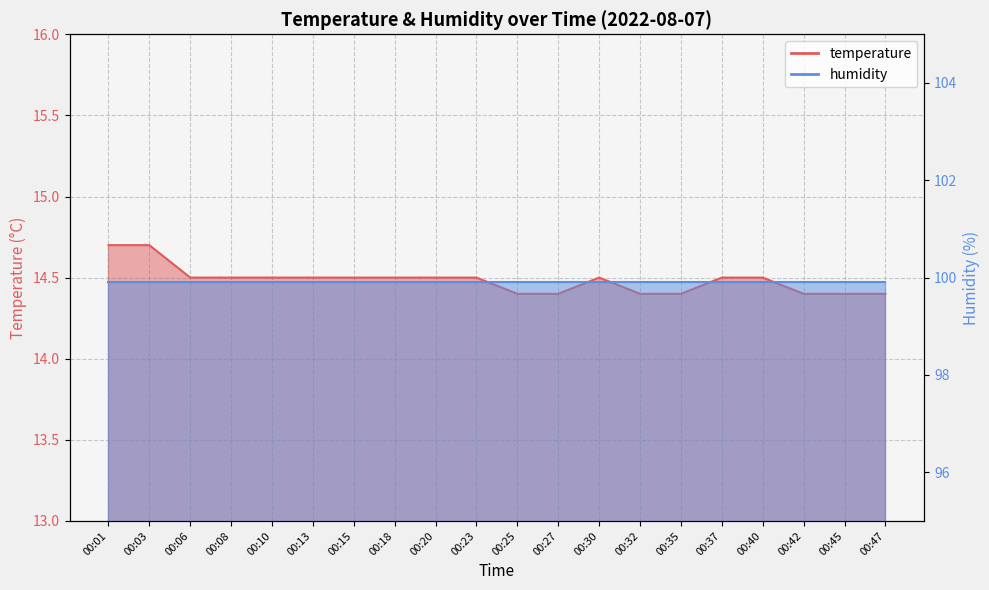

Which label corresponds to the smallest value in the chart?

00:25